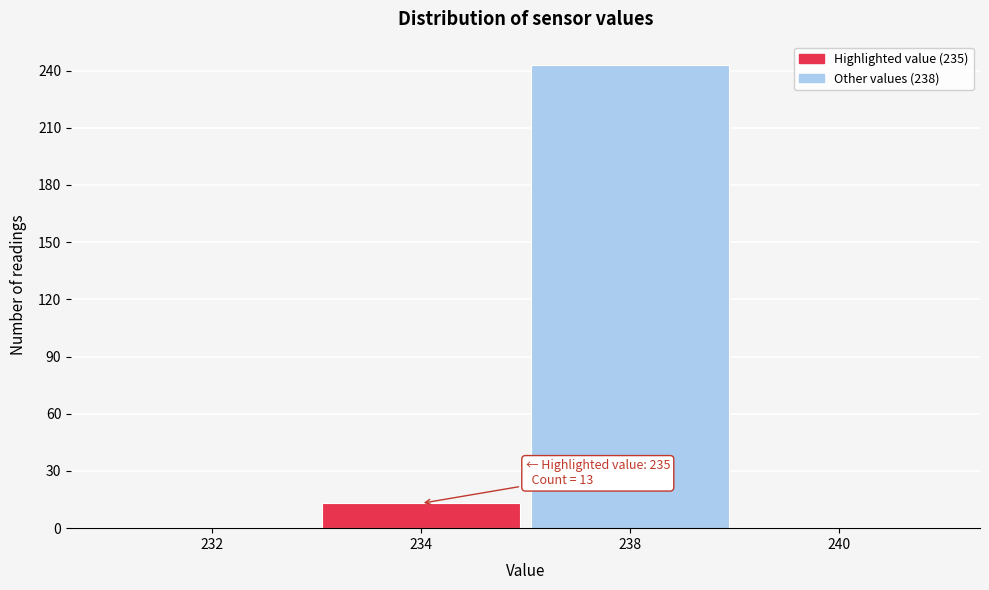

Reading left to right, extract all data points from this chart.

232=0	234=13	238=243	240=0